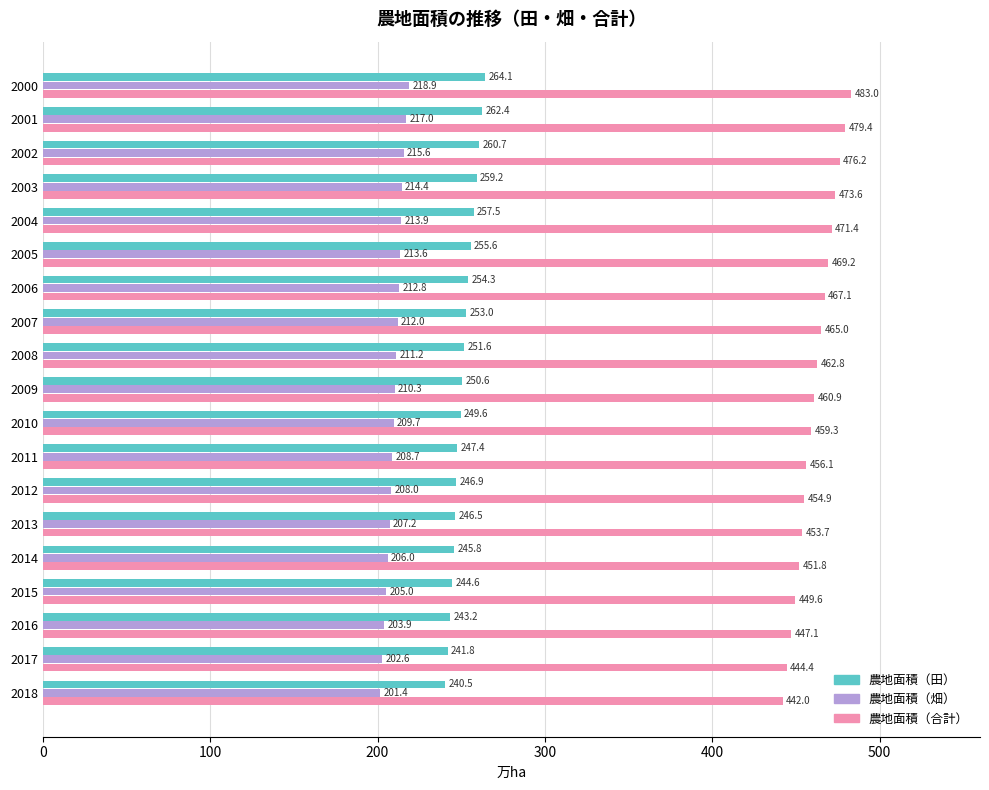

Which series has the largest range (max minus min)?

農地面積（合計）